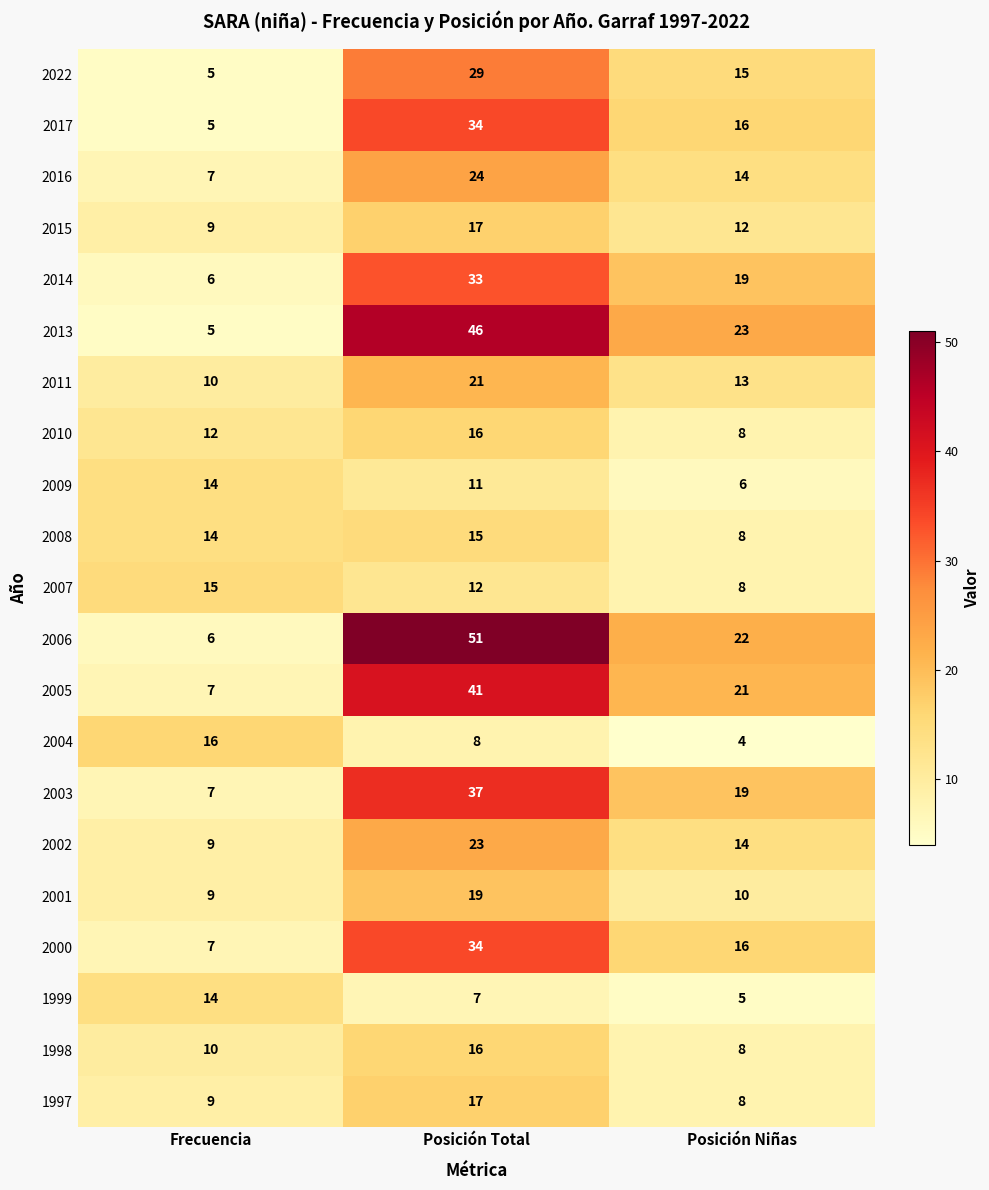

Which series has the largest total across all categories?

2006